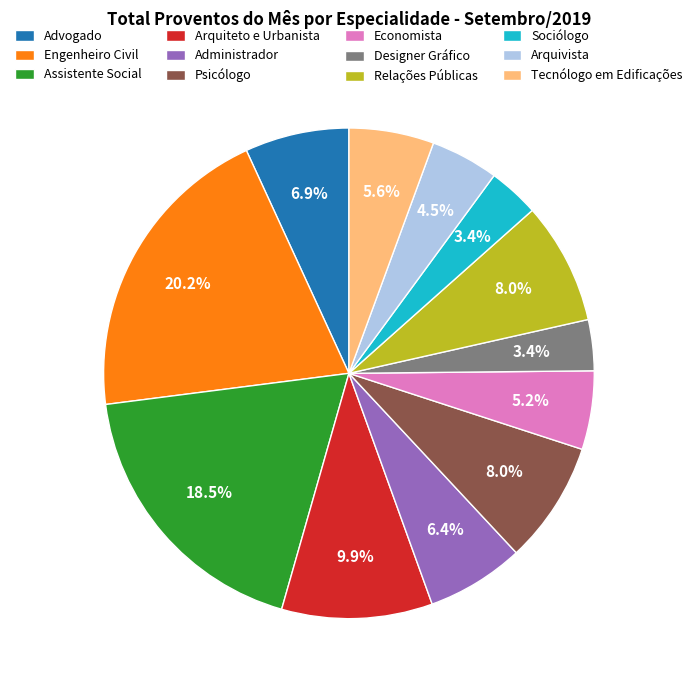

True or false: Psicólogo accounts for 8% of the total.

True